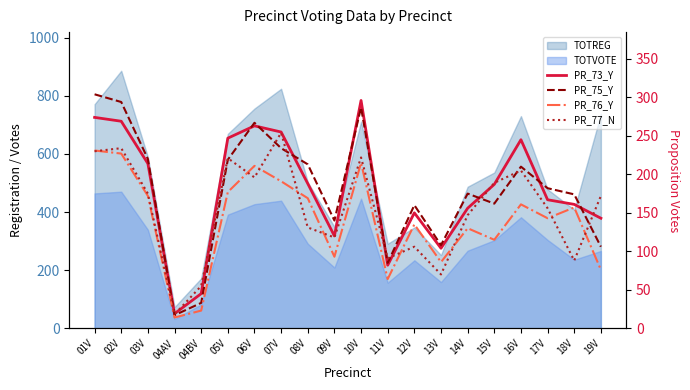

What is the label of the 3rd point from the right?

17V